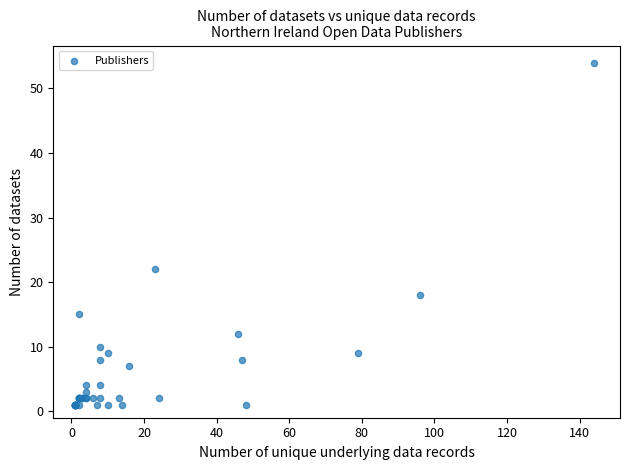

What Y value in the scatter plot is closest to 27?

22